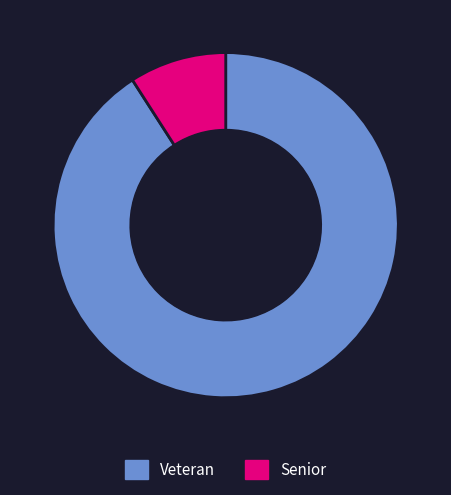

What is the smallest slice in the pie chart?

Senior